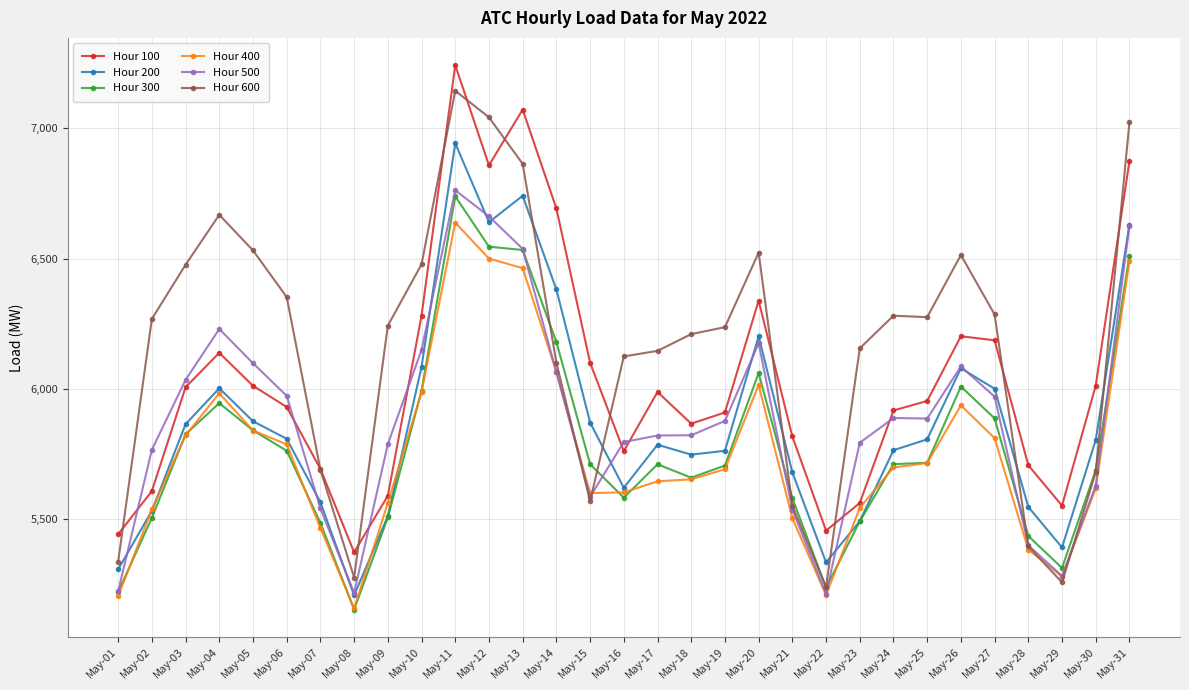

What is the smallest value displayed?

5153.8